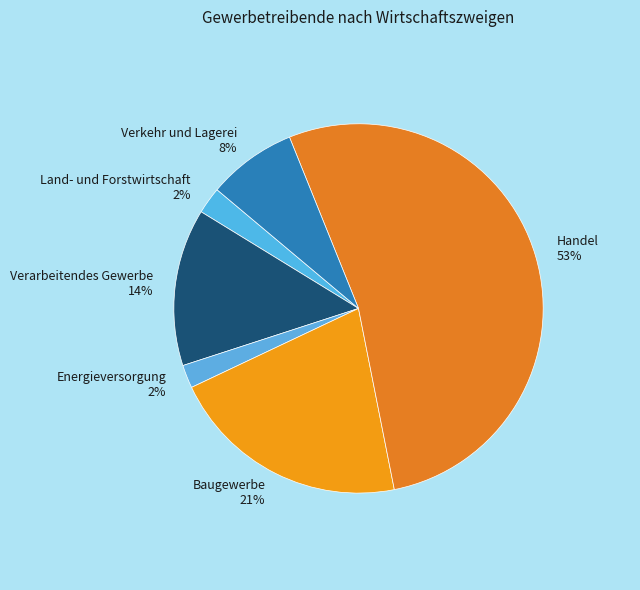

What is the ratio of the value at Baugewerbe to the value at Handel?

0.4